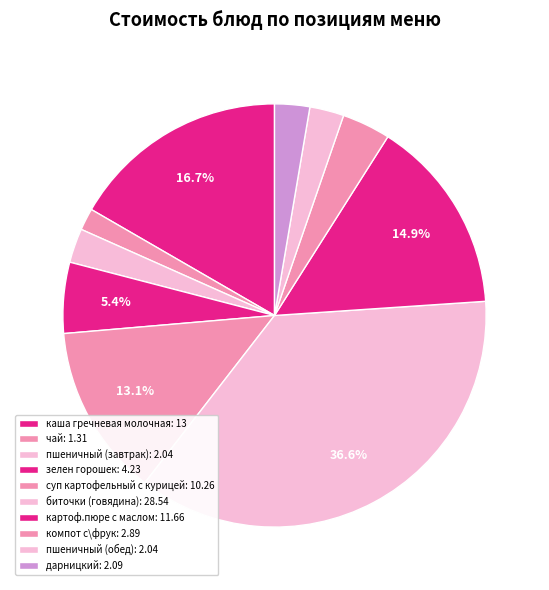

Does any single category account for the majority?

No